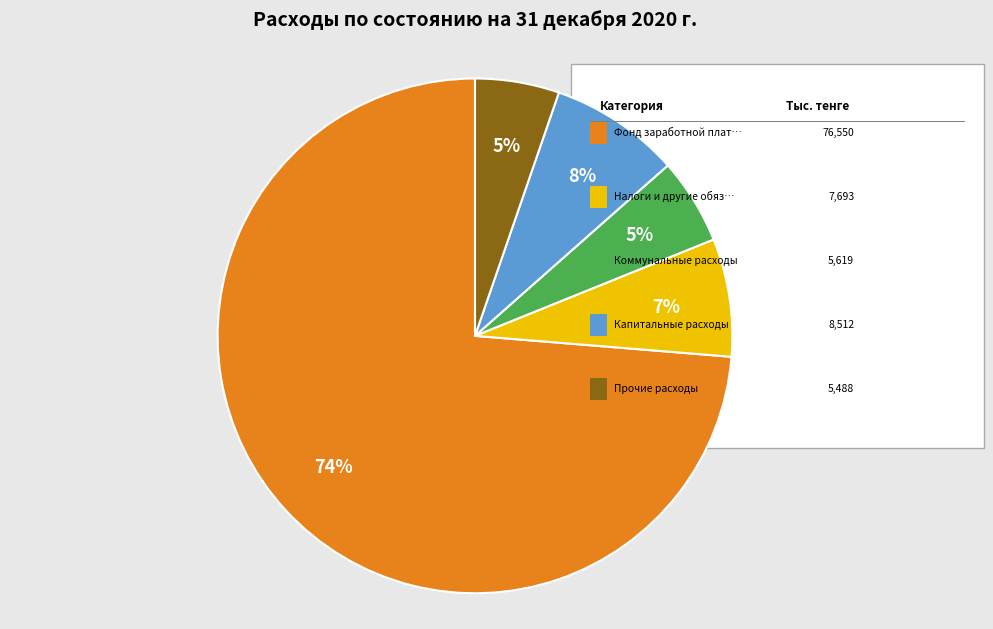

To the nearest percent, what is the average slice percentage?

20%